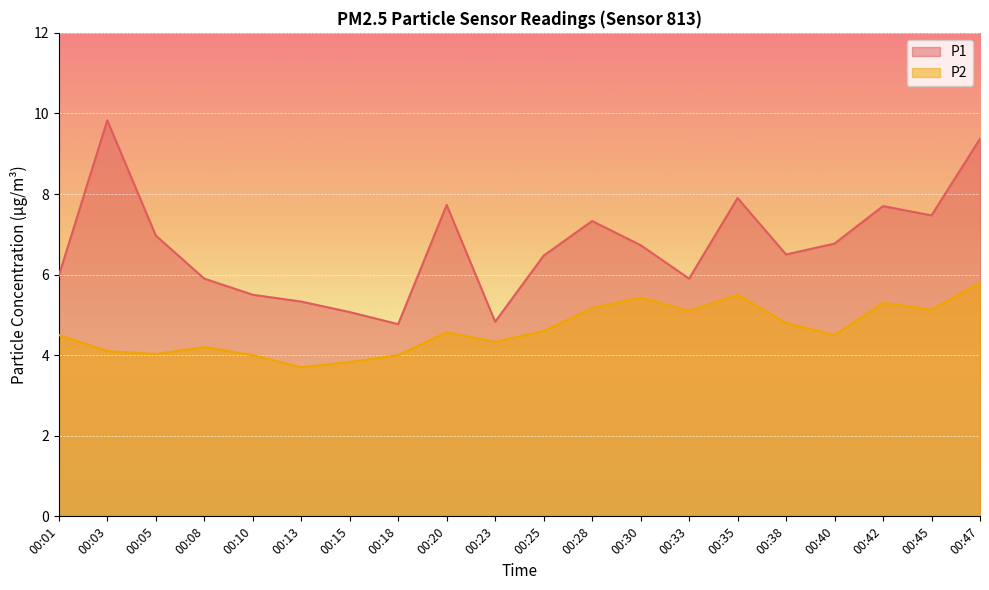

How many lines are shown in the chart?

2